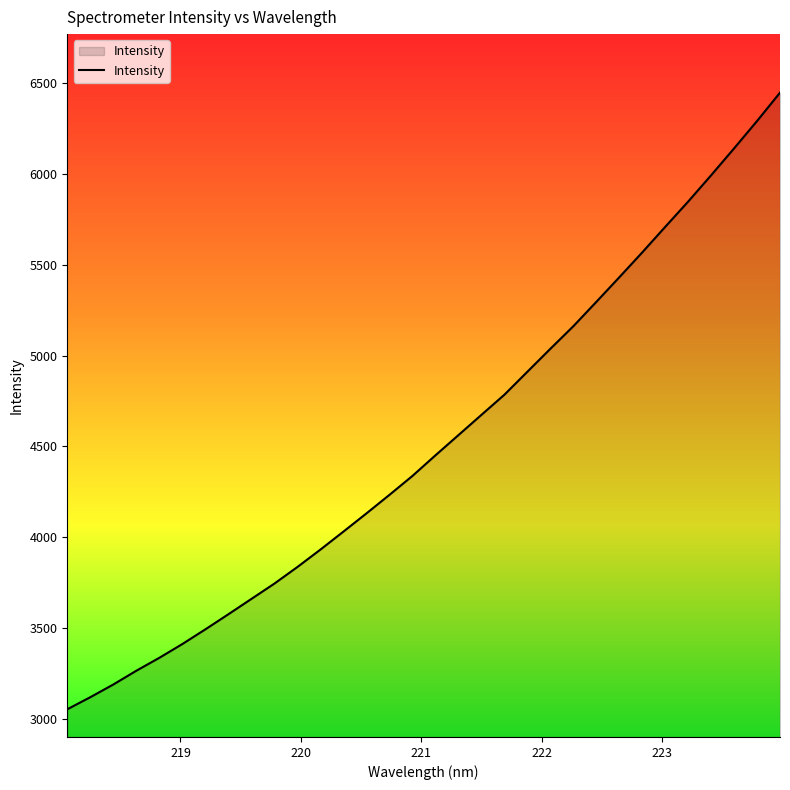

What is the maximum value shown in the chart?

6449.1